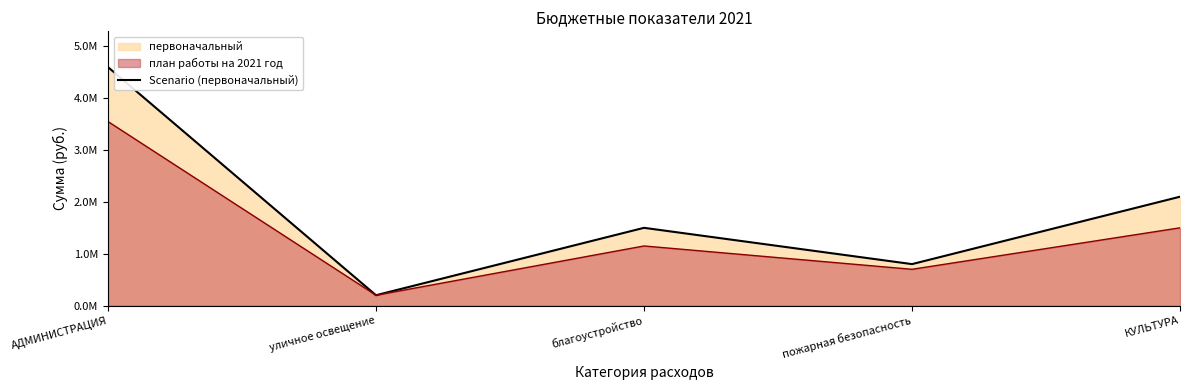

What is the change in value from АДМИНИСТРАЦИЯ to благоустройство?

-3100000